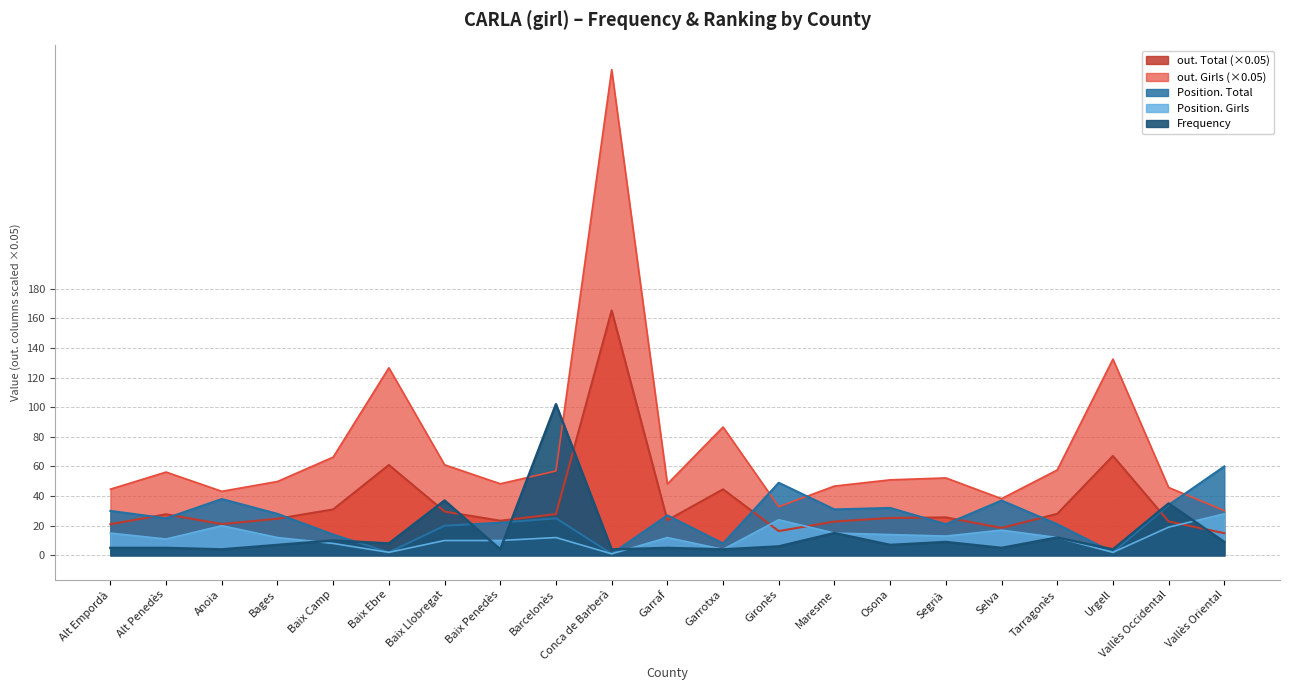

At which category does Position. Total reach its first local valley?

Alt Penedès